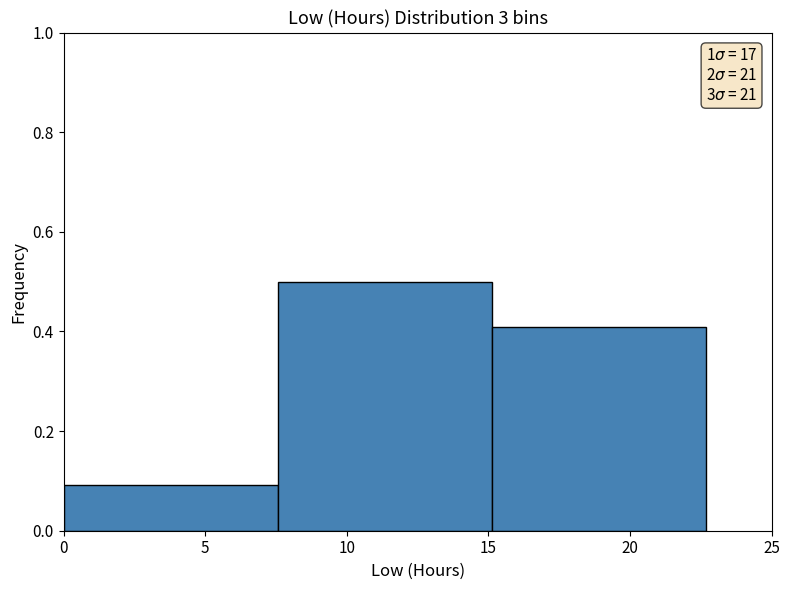

Which range on the x-axis has the tallest bar?

7.5 to 15.0